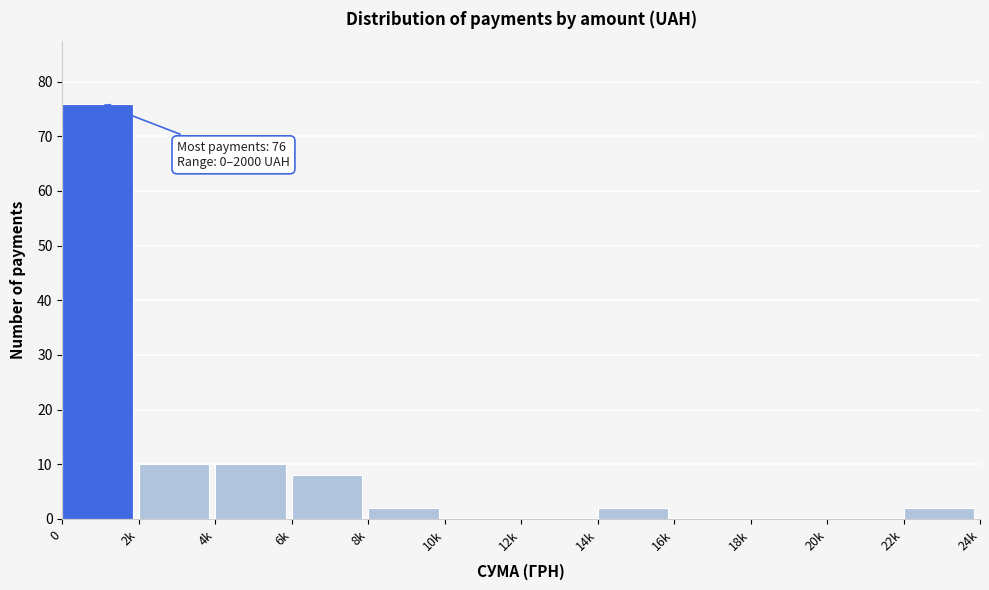

Reading right to left, list all the values displayed in this chart.

22k=2	20k=0	18k=0	16k=0	14k=2	12k=0	10k=0	8k=2	6k=8	4k=10	2k=10	0=76